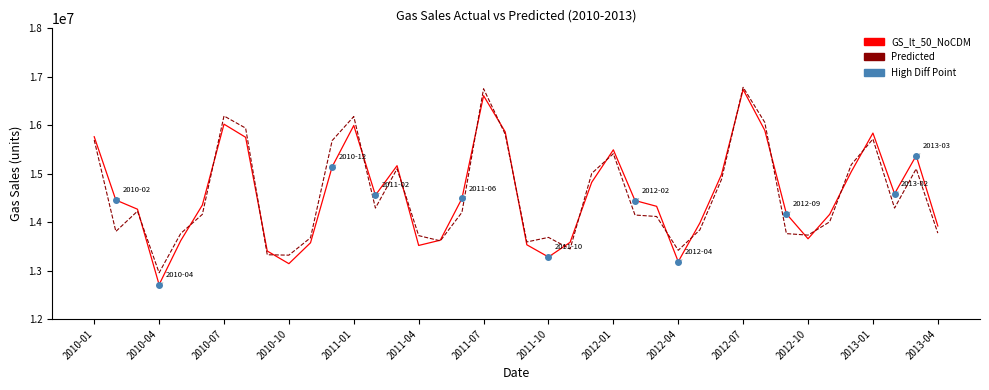

What is the difference between the maximum and minimum values in the Predicted series?

3828908